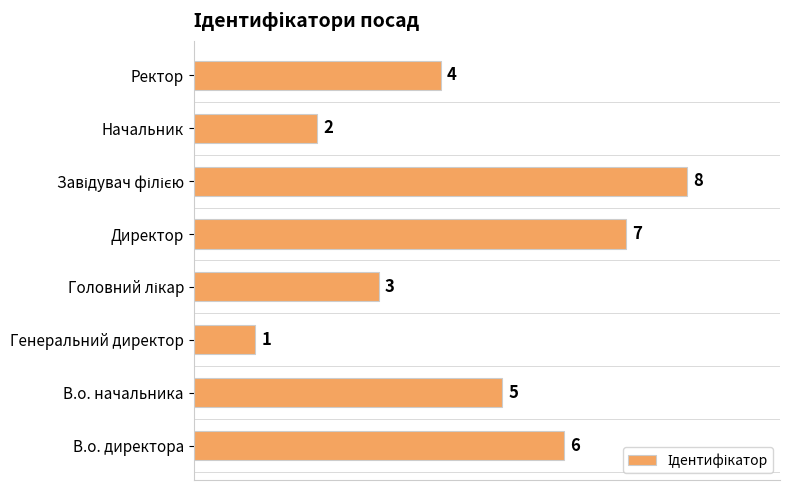

Reading top to bottom, what are all the values shown in this chart?

4	2	8	7	3	1	5	6